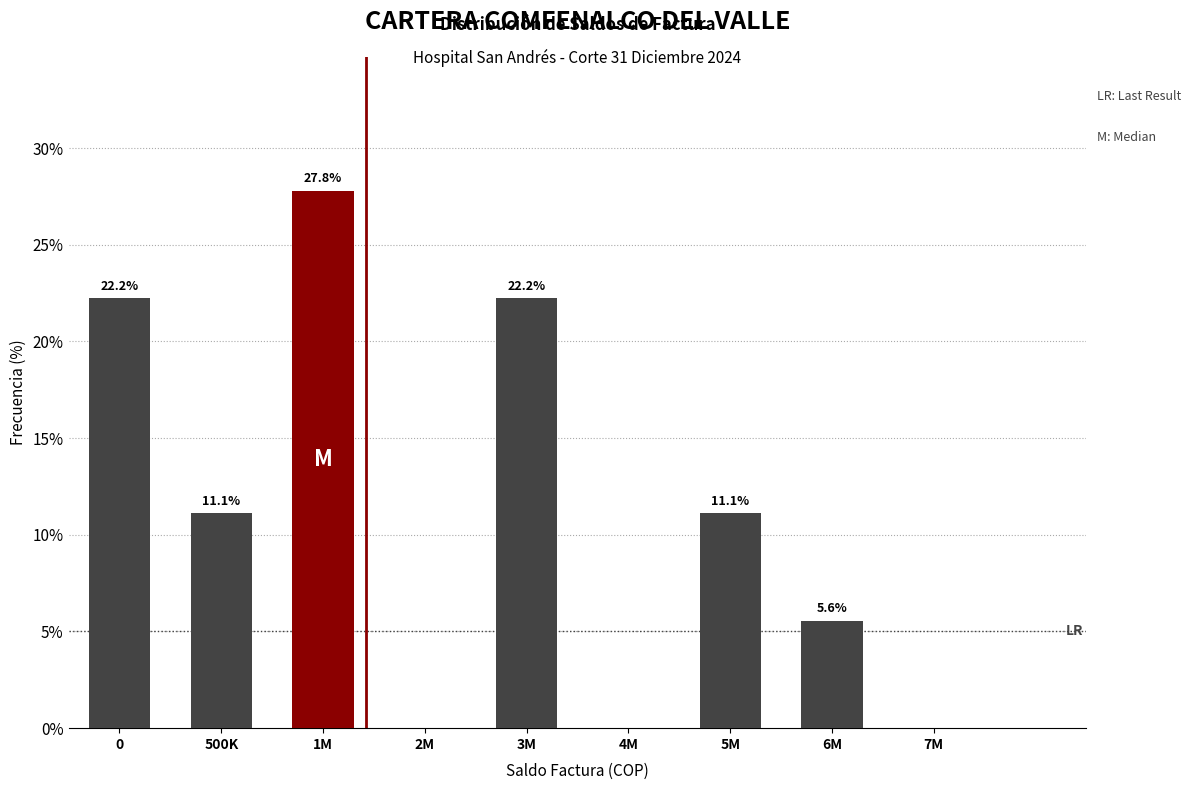

Reading right to left, transcribe all the data shown in this chart.

7M=0.0	6M=5.6	5M=11.1	4M=0.0	3M=22.2	2M=0.0	1M=27.8	500K=11.1	0=22.2